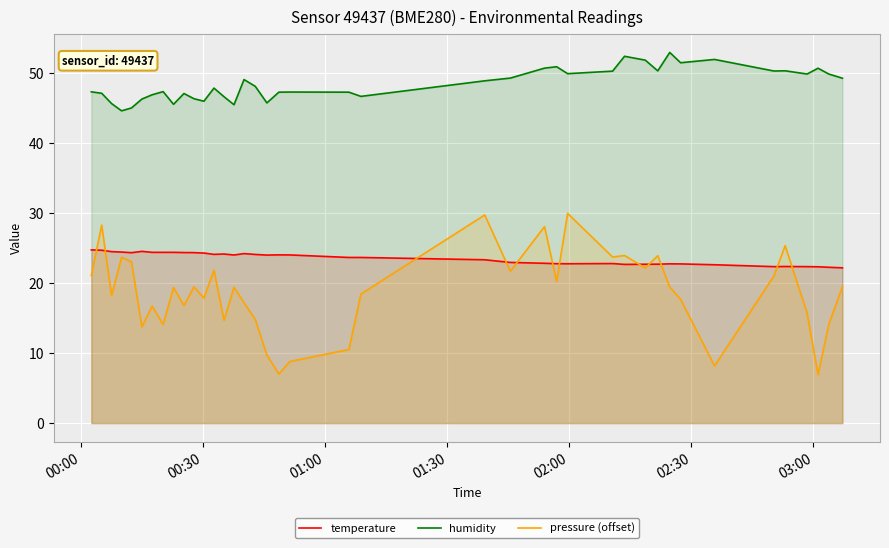

What is the difference between the second highest and second lowest values in the humidity series?

7.4